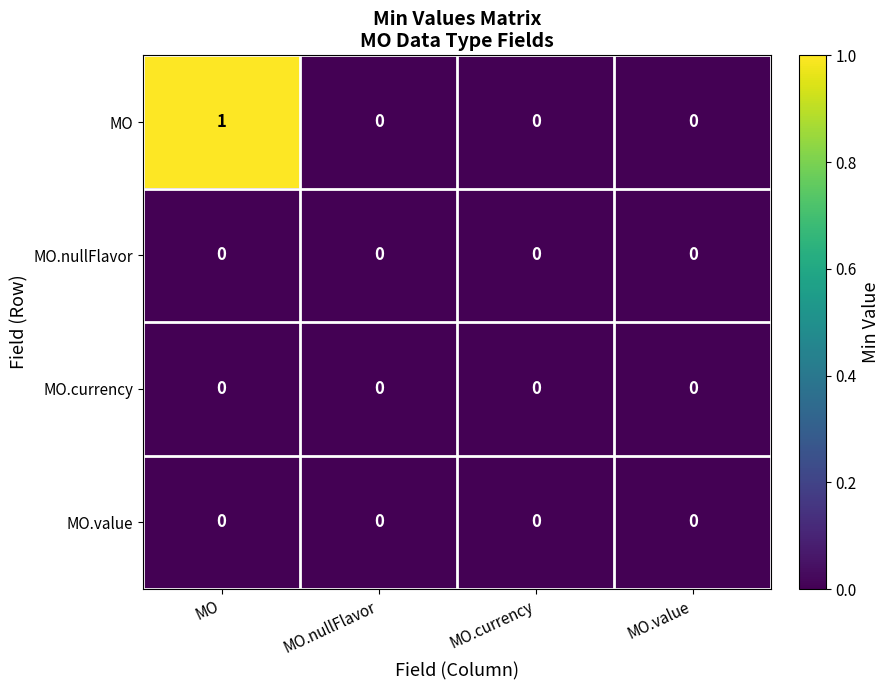

Which label corresponds to the largest value in the chart?

MO